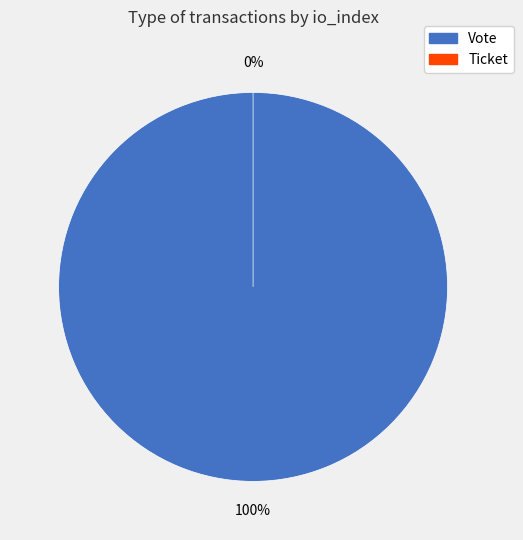

Which slice is the smallest?

Ticket